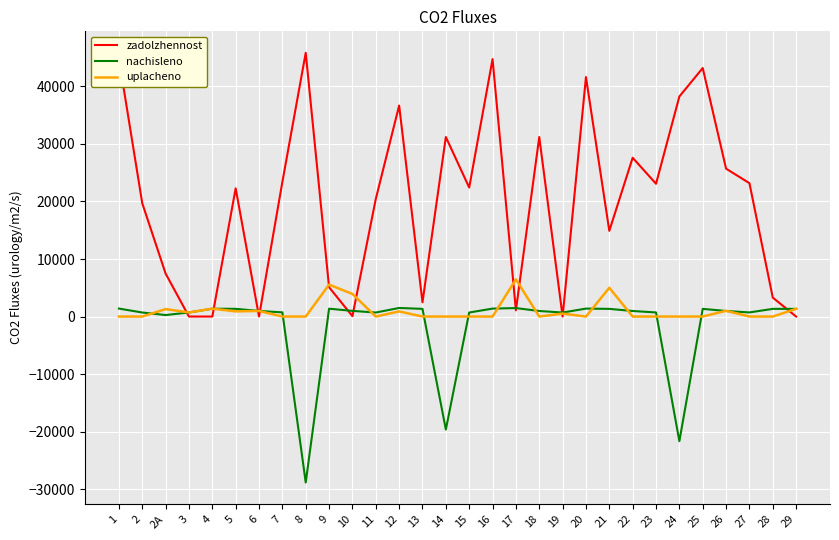

What is the smallest value displayed?

-28851.6